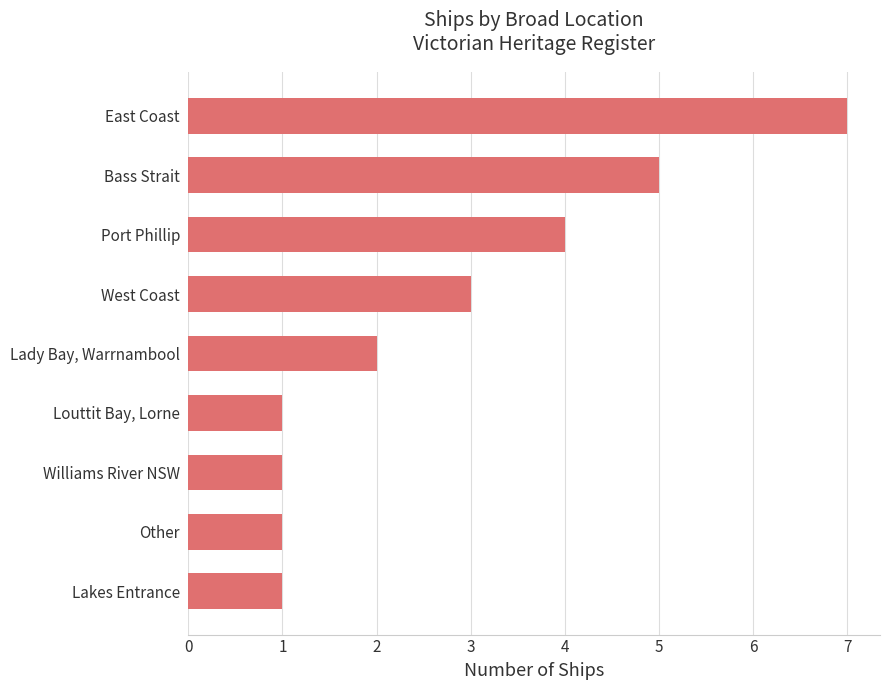

Which label corresponds to the largest value in the chart?

East Coast